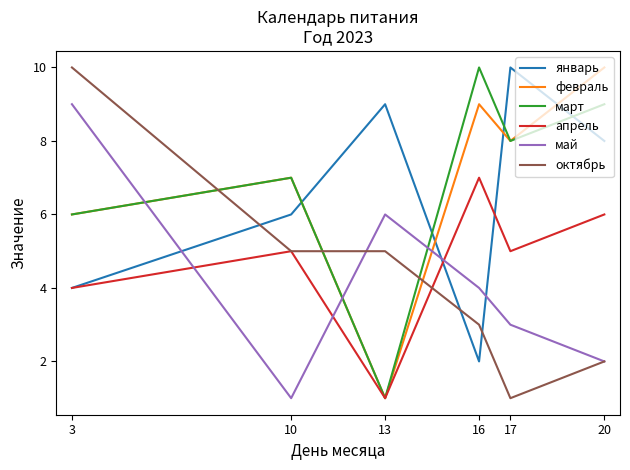

What is the difference between the февраль values at 16 and 17?

1